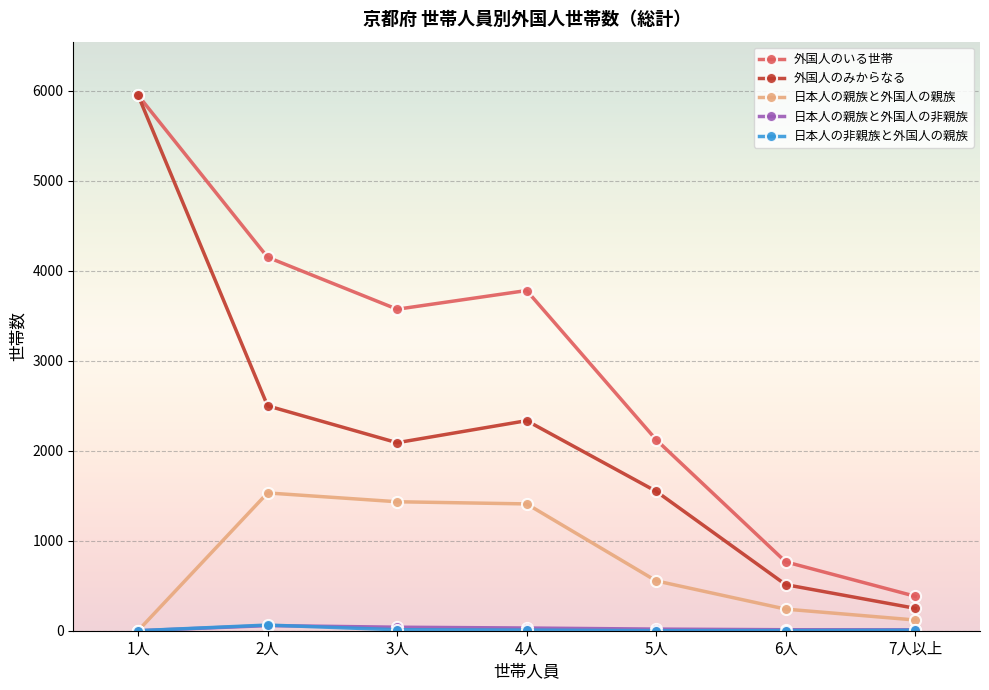

What position from the right is 4人?

4